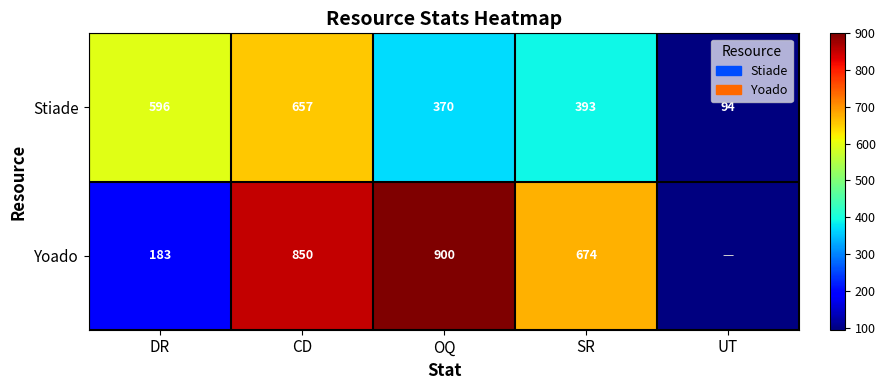

The value of Stiade at DR is 368.4. True or false?

False